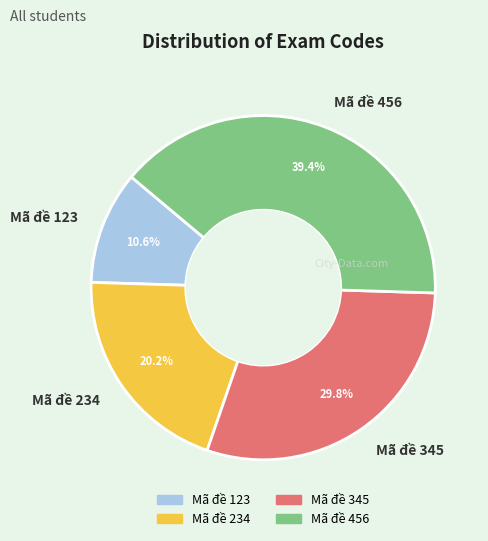

To the nearest percent, what is the difference between the Mã đề 456 and Mã đề 345 slice percentages?

10%